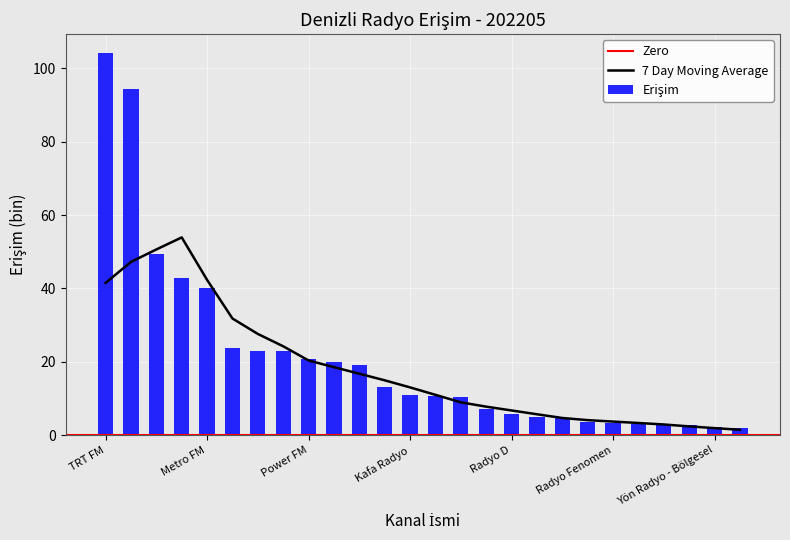

How many data points are less than 10?

11